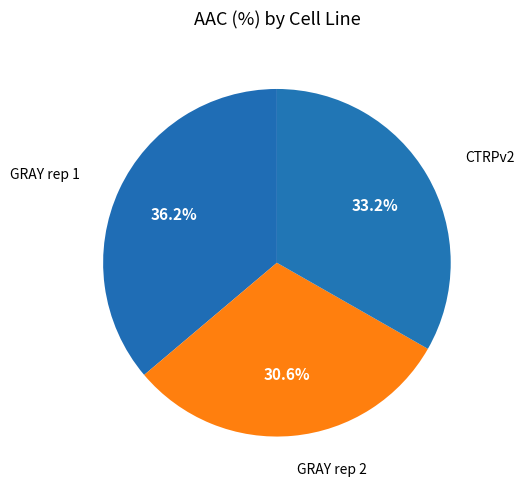

The GRAY rep 1 slice represents 36% of the pie. True or false?

True